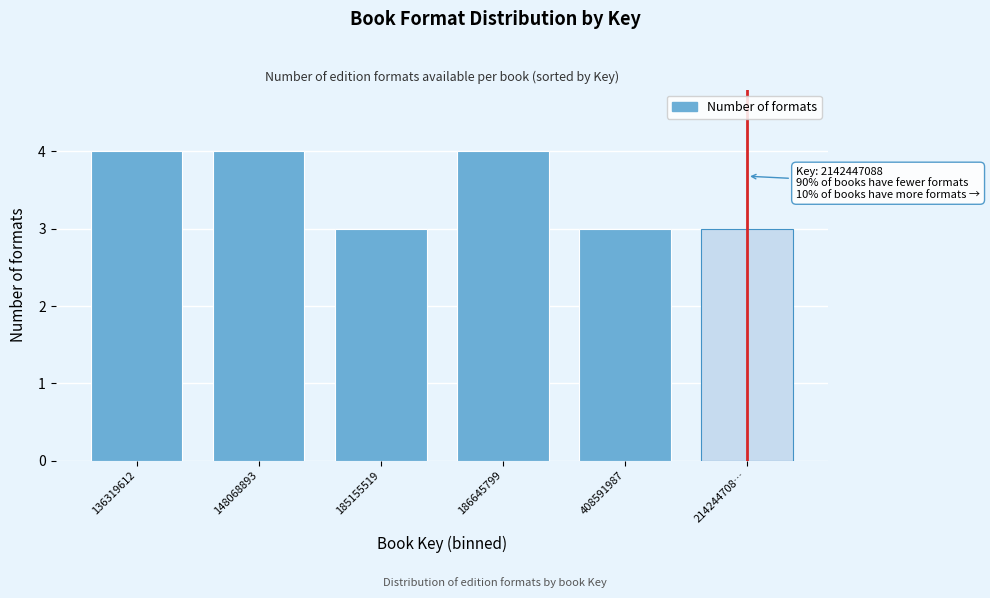

Reading left to right, what are all the values shown in this chart?

136319612=4	148068893=4	185155519=3	186645799=4	408591987=3	214244708…=3